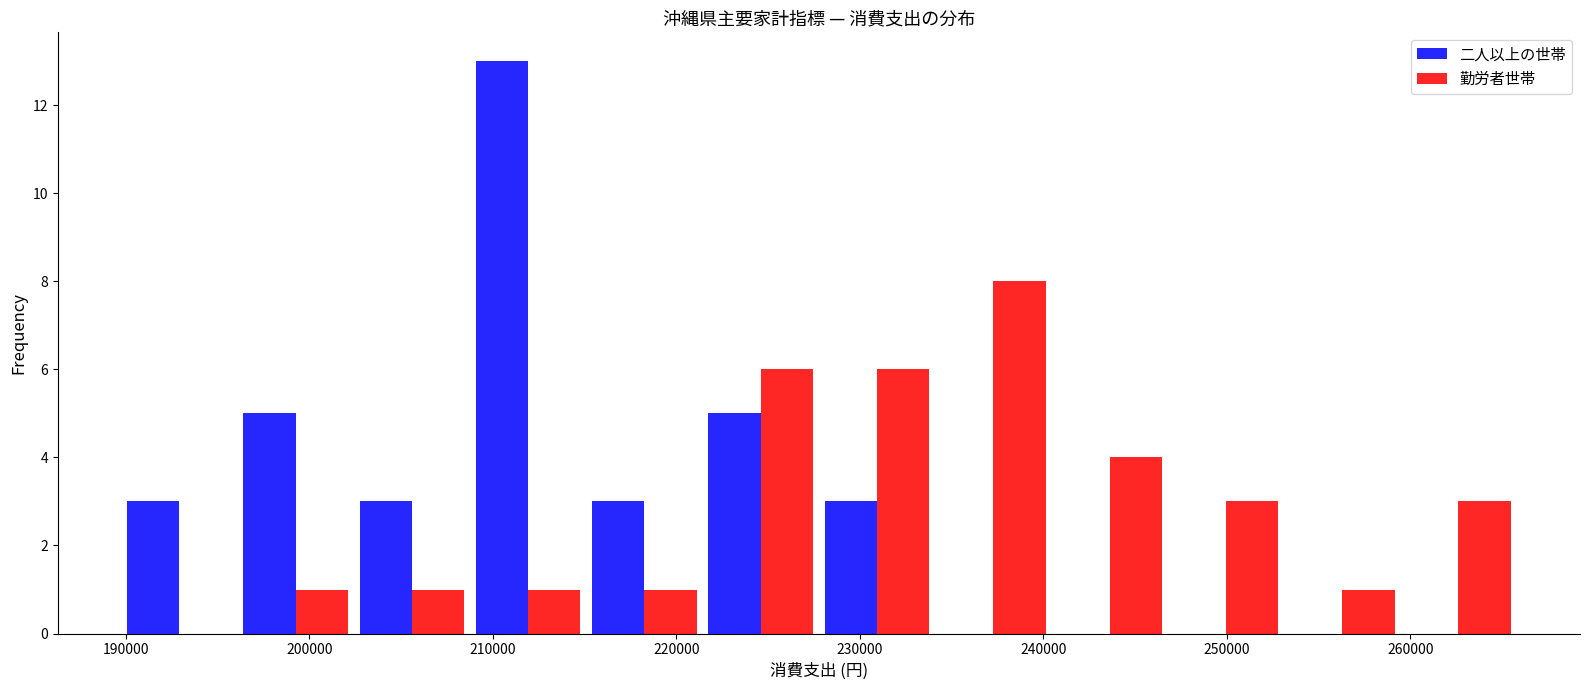

Reading left to right, list every range on the x-axis with the height of the bar of each series over it. Neither the bar edges nor the heights are printed on the chart, so give them approximately, as read against the axes.

190000 to 196000: 二人以上の世帯=3	勤労者世帯=0
196000 to 202000: 二人以上の世帯=5	勤労者世帯=1
202000 to 209000: 二人以上の世帯=3	勤労者世帯=1
209000 to 215000: 二人以上の世帯=13	勤労者世帯=1
215000 to 221000: 二人以上の世帯=3	勤労者世帯=1
221000 to 228000: 二人以上の世帯=5	勤労者世帯=6
228000 to 234000: 二人以上の世帯=3	勤労者世帯=6
234000 to 240000: 二人以上の世帯=0	勤労者世帯=8
240000 to 247000: 二人以上の世帯=0	勤労者世帯=4
247000 to 253000: 二人以上の世帯=0	勤労者世帯=3
253000 to 259000: 二人以上の世帯=0	勤労者世帯=1
259000 to 266000: 二人以上の世帯=0	勤労者世帯=3